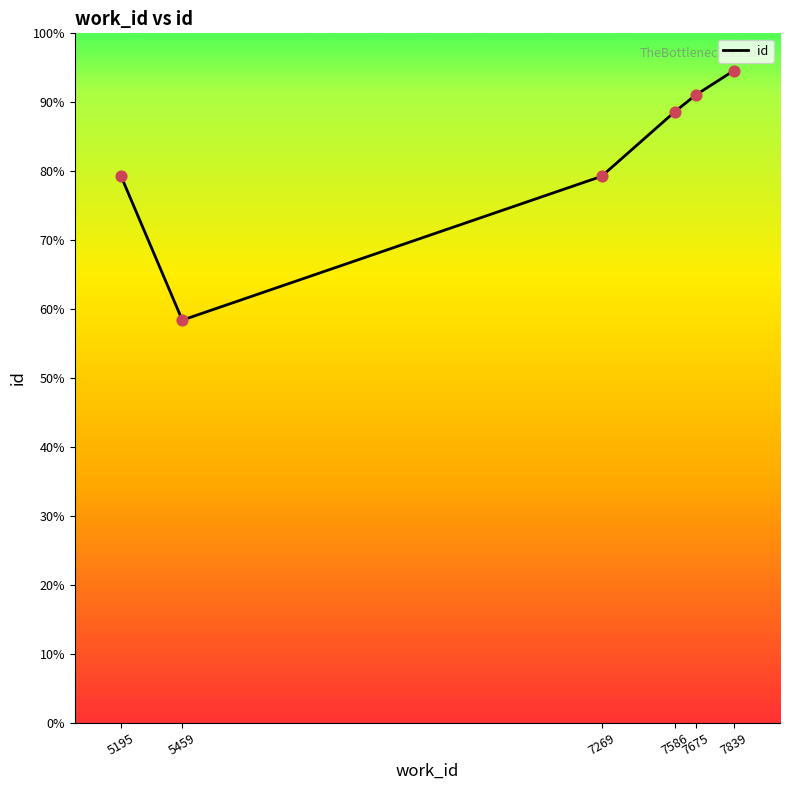

Which has a higher value, 7675 or 7586?

7675